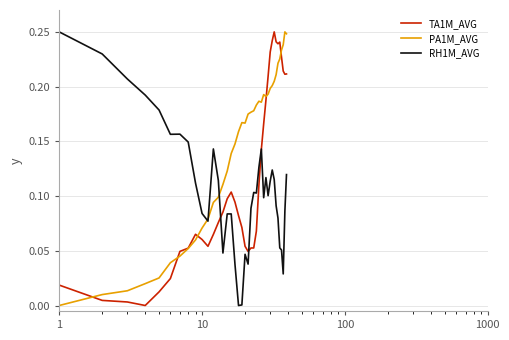

Which series has the largest total across all categories?

PA1M_AVG